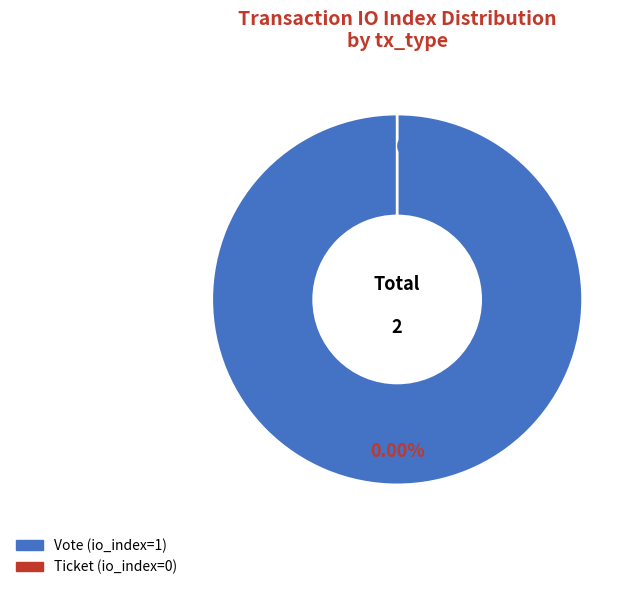

To the nearest percent, what is the difference between the Ticket (io_index=0) and Vote (io_index=1) slice percentages?

100%